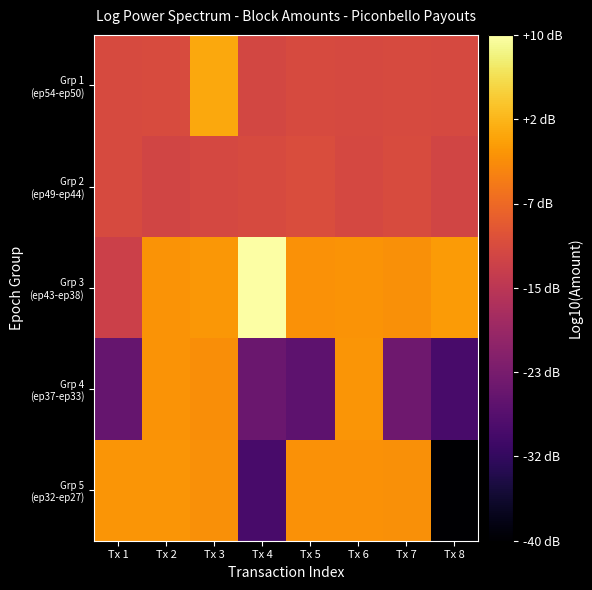

What is the total value across all series at Tx 4?

-5.6